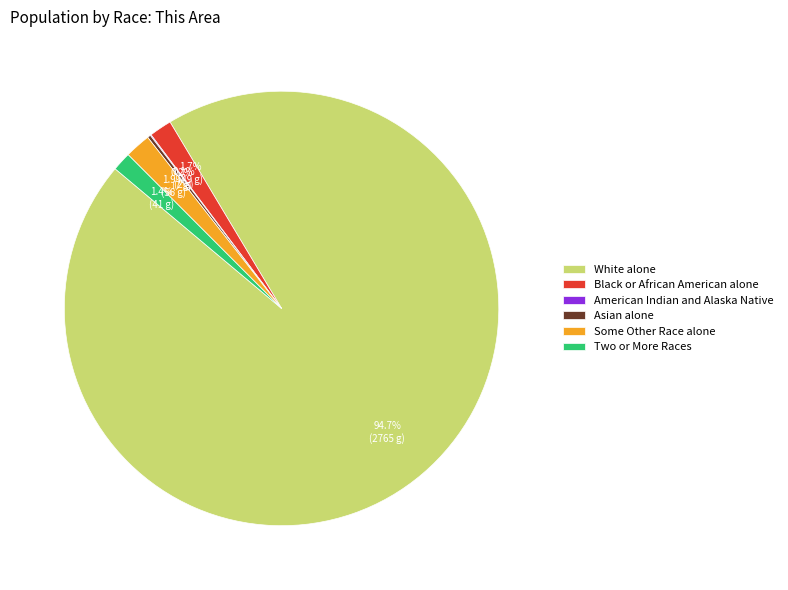

Is the sum of Two or More Races and White alone greater than half?

Yes